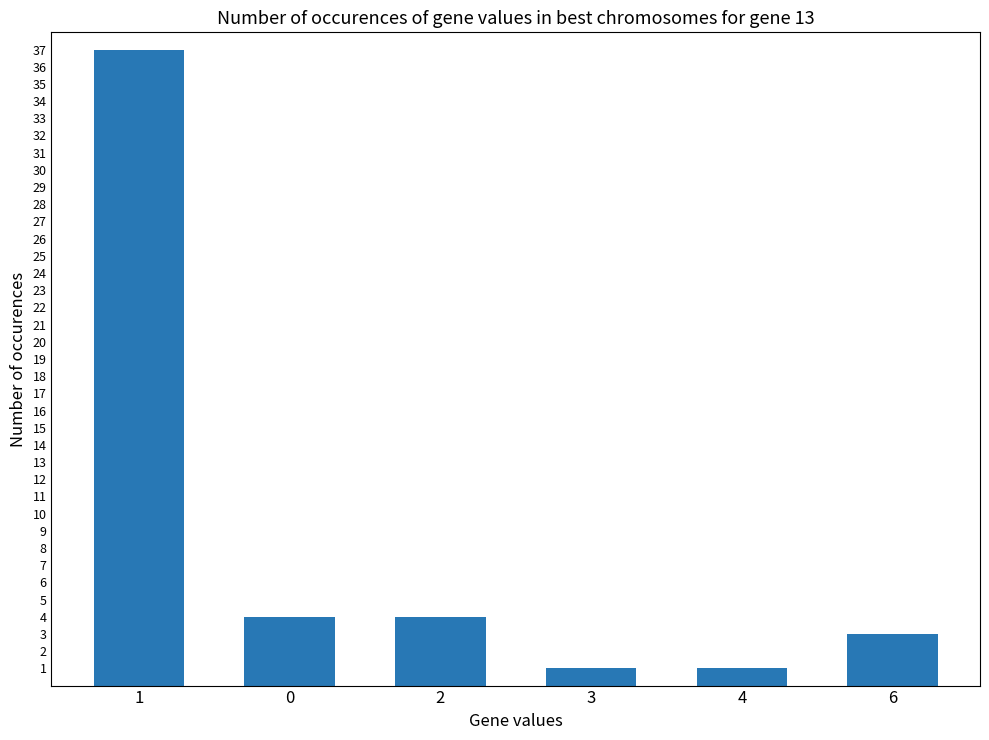

Reading left to right, list all the values displayed in this chart.

1=37	0=4	2=4	3=1	4=1	6=3